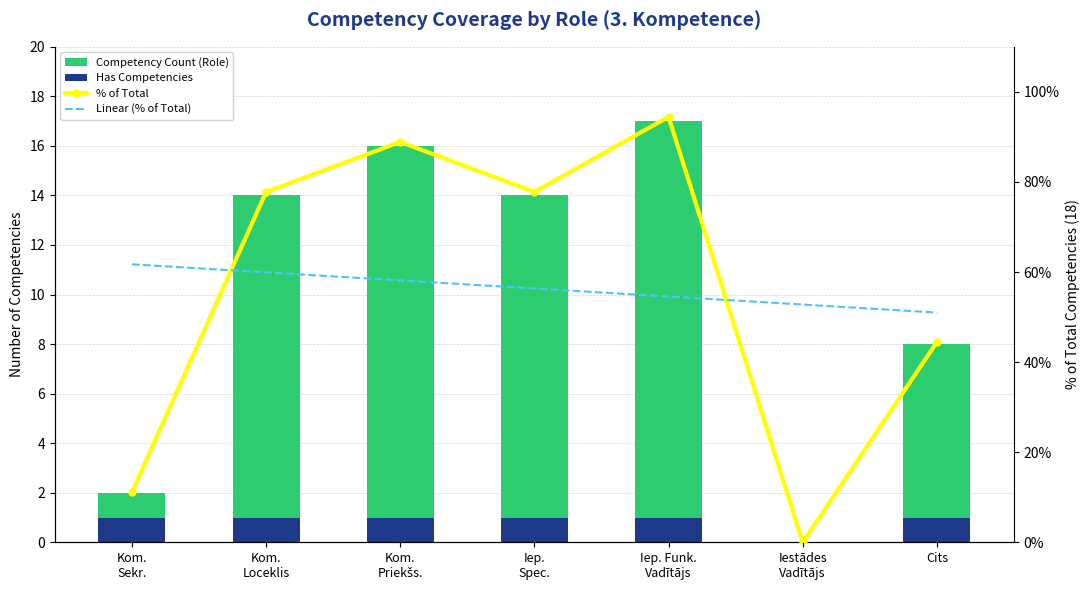

What position from the right is Iestādes
Vadītājs?

2